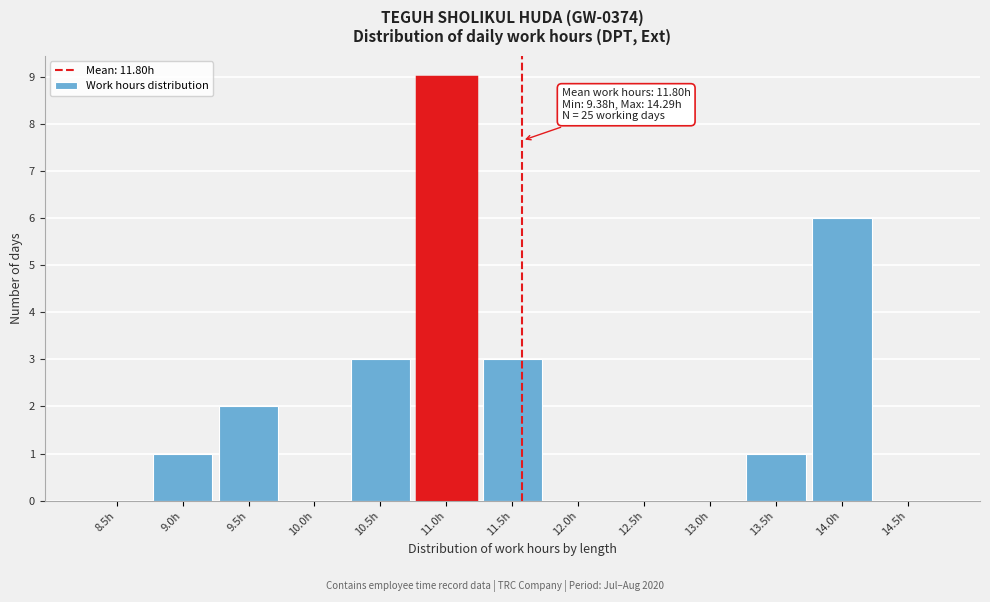

Reading left to right, transcribe all the data shown in this chart.

8.5h=0	9.0h=1	9.5h=2	10.0h=0	10.5h=3	11.0h=9	11.5h=3	12.0h=0	12.5h=0	13.0h=0	13.5h=1	14.0h=6	14.5h=0